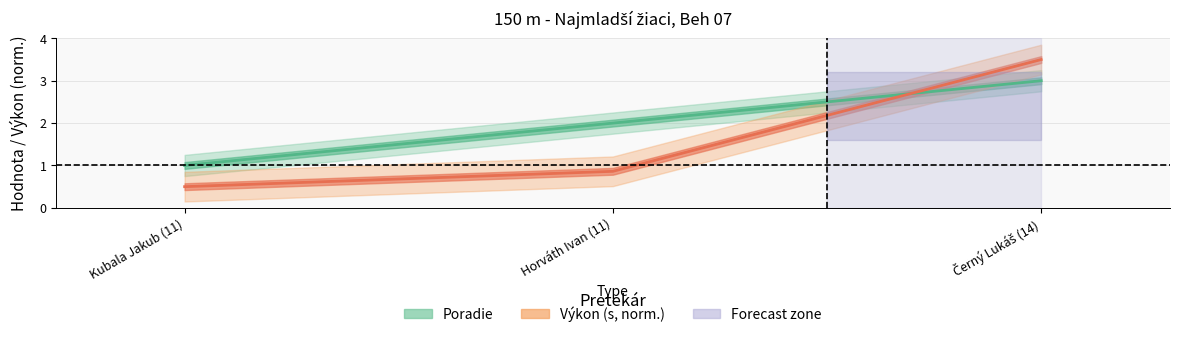

Which has a higher value, Černý Lukáš (14) or Kubala Jakub (11)?

Černý Lukáš (14)